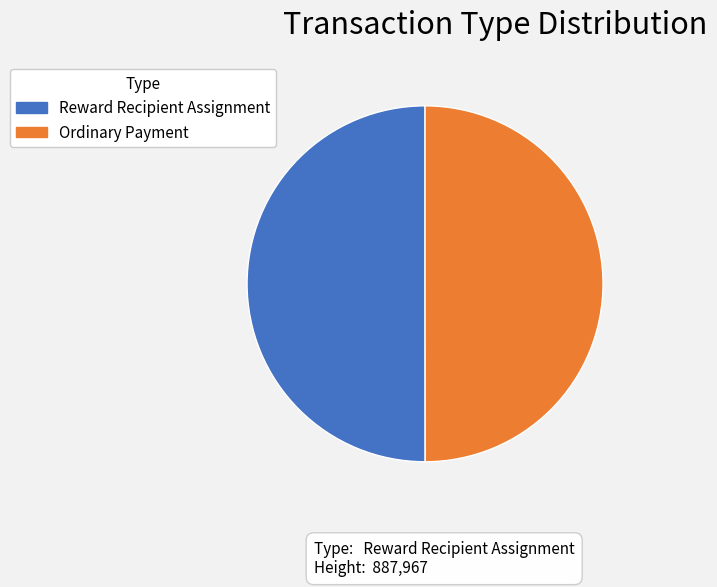

Is the sum of Ordinary Payment and Reward Recipient Assignment greater than half?

Yes